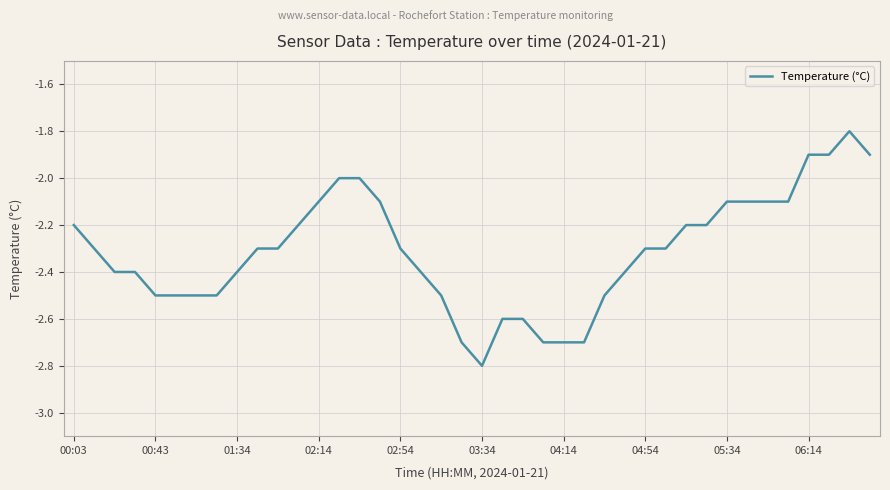

How many series are shown in this chart?

1